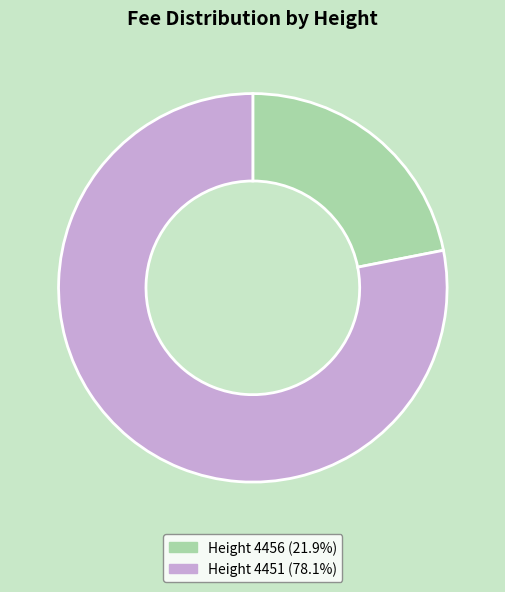

Count the number of slices in the pie.

2